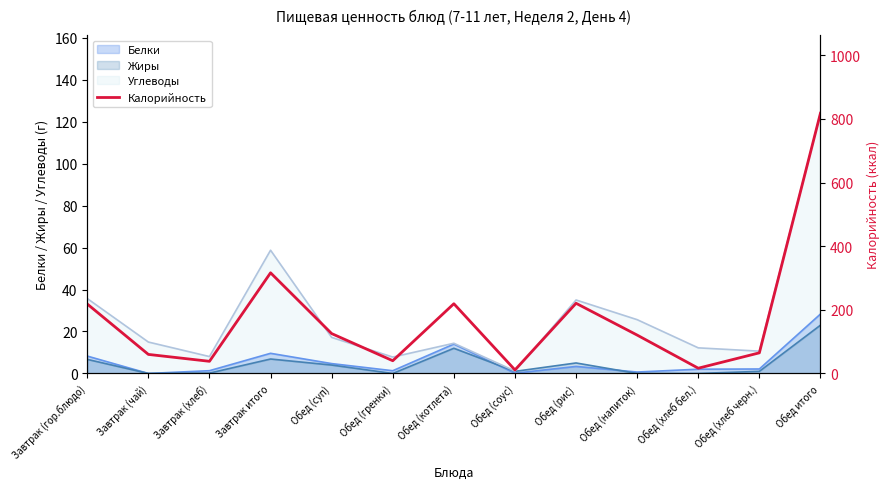

At which label does Углеводы reach its peak?

Обед итого